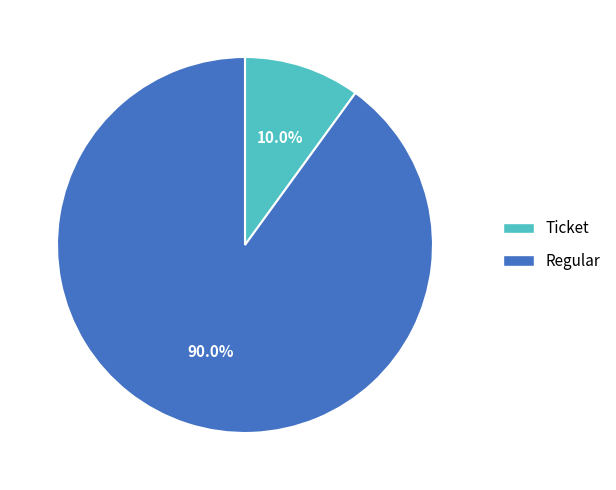

Between Regular and Ticket, which is larger?

Regular